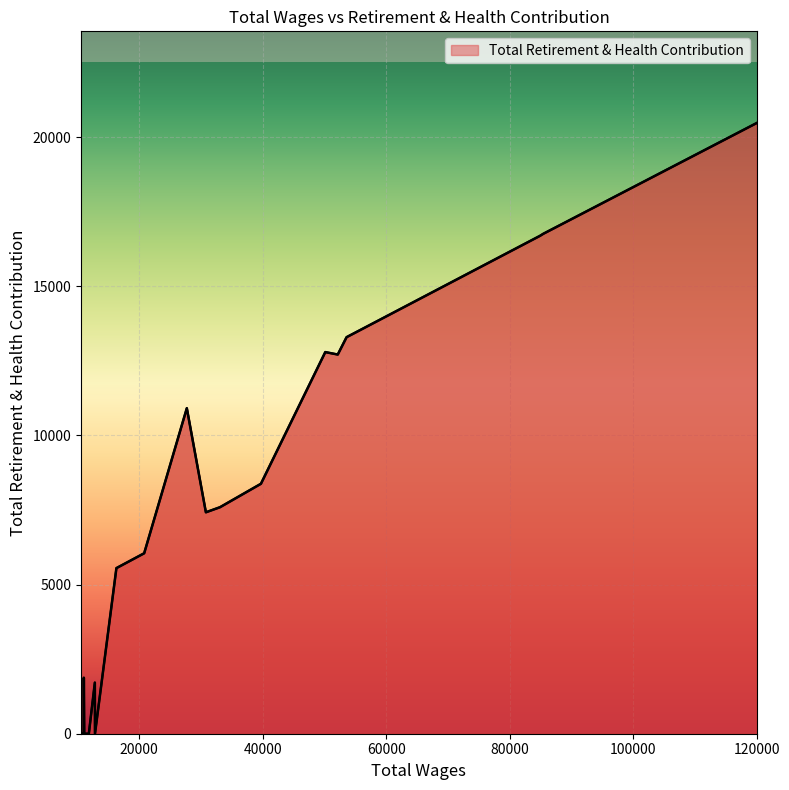

What is the difference between the maximum and minimum values?

20480